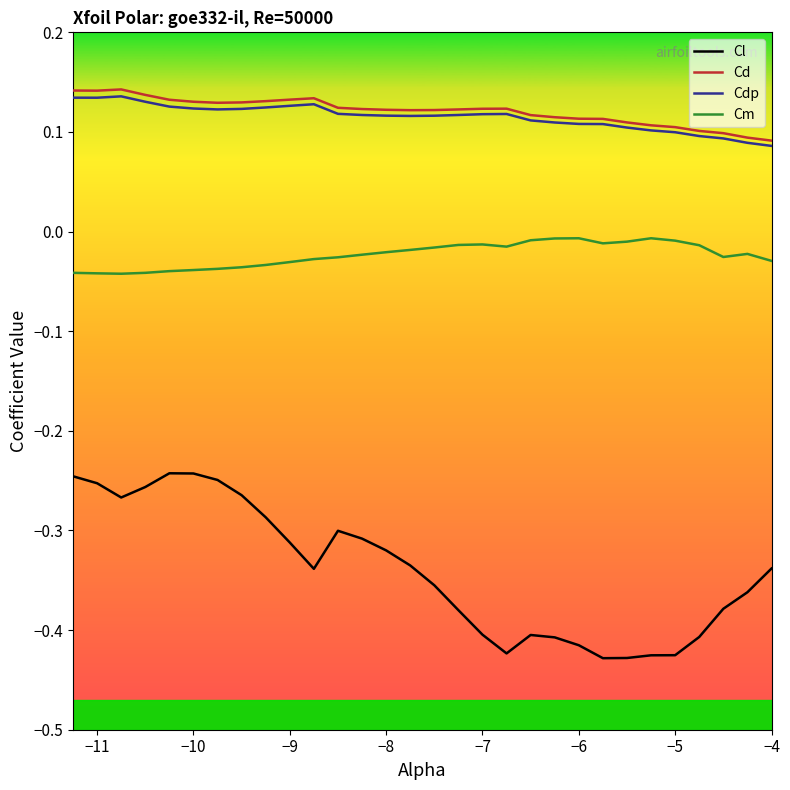

Which series has the largest range (max minus min)?

Cl